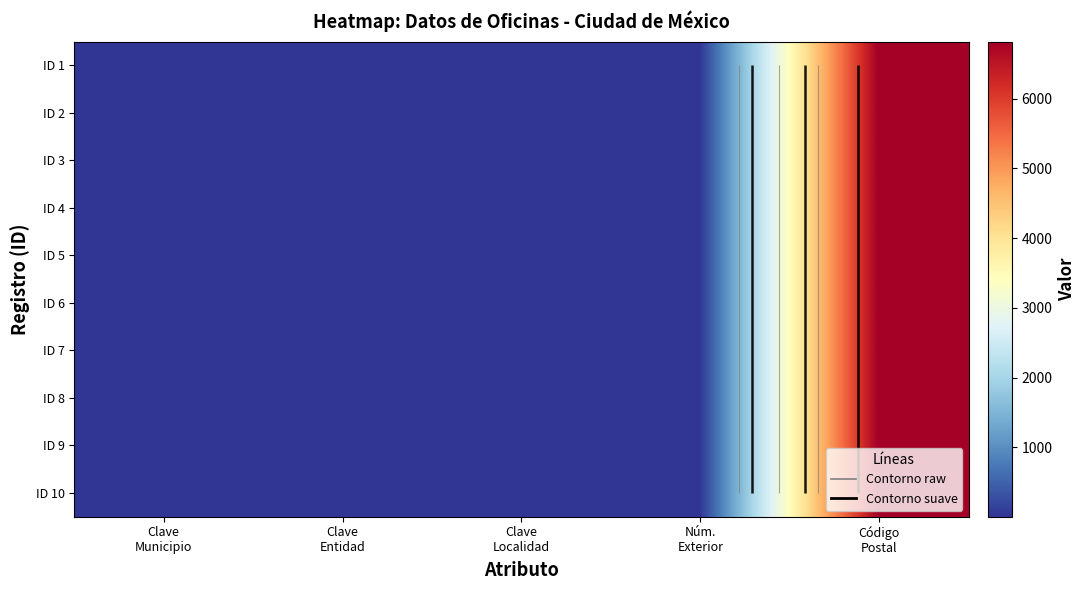

Is the value of ID 6 at Núm. Exterior greater than the value of ID 2 at Núm. Exterior?

No